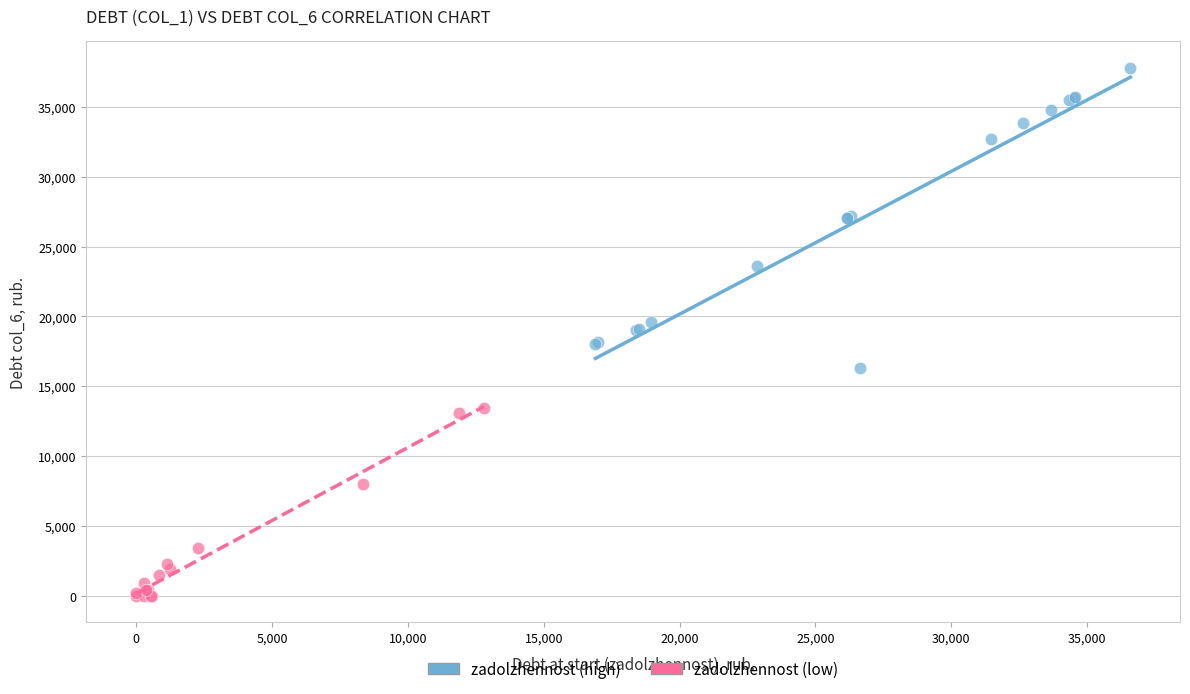

Which series has the widest spread of Y values?

zadolzhennost (high)